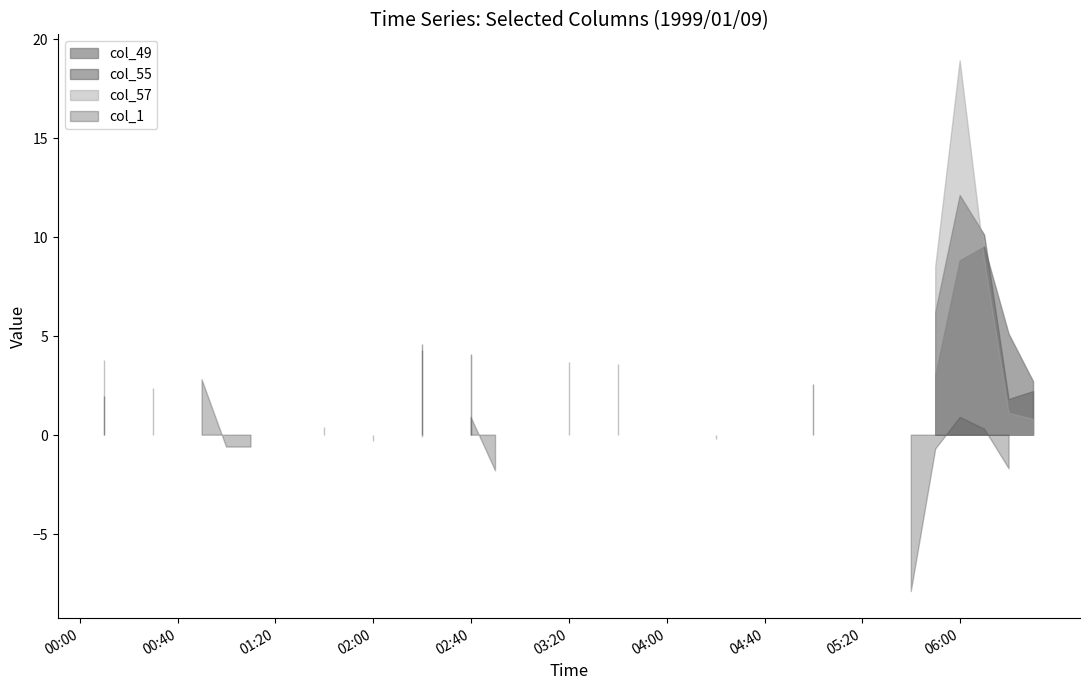

Is it true that col_55 equals 1580.6 at 1999/01/09 04:10?

False